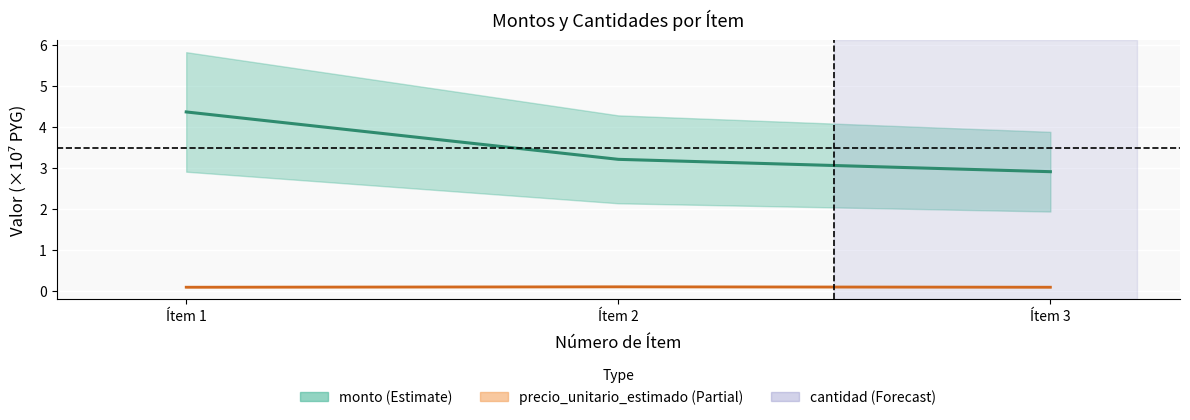

Is it true that precio_unitario_estimado equals 0.0 at Ítem 1?

False